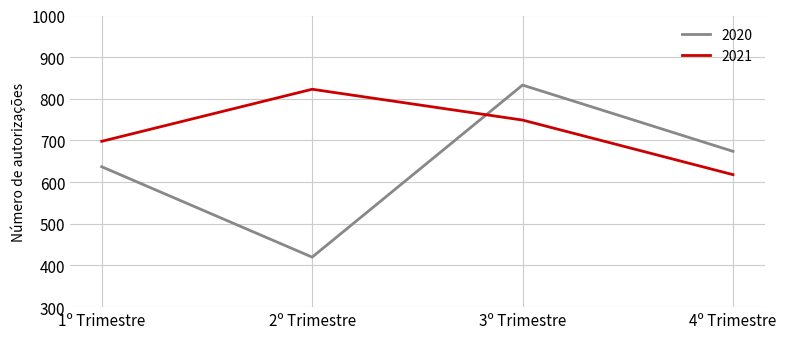

At which category is the sum across all series the highest?

3º Trimestre